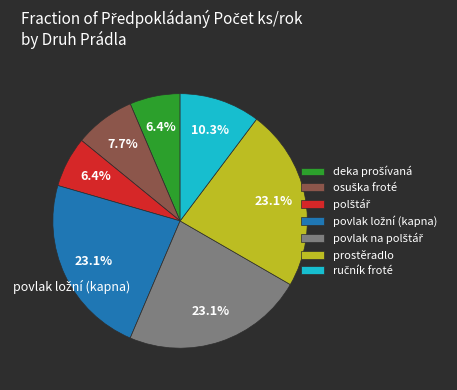

Count the number of slices in the pie.

7